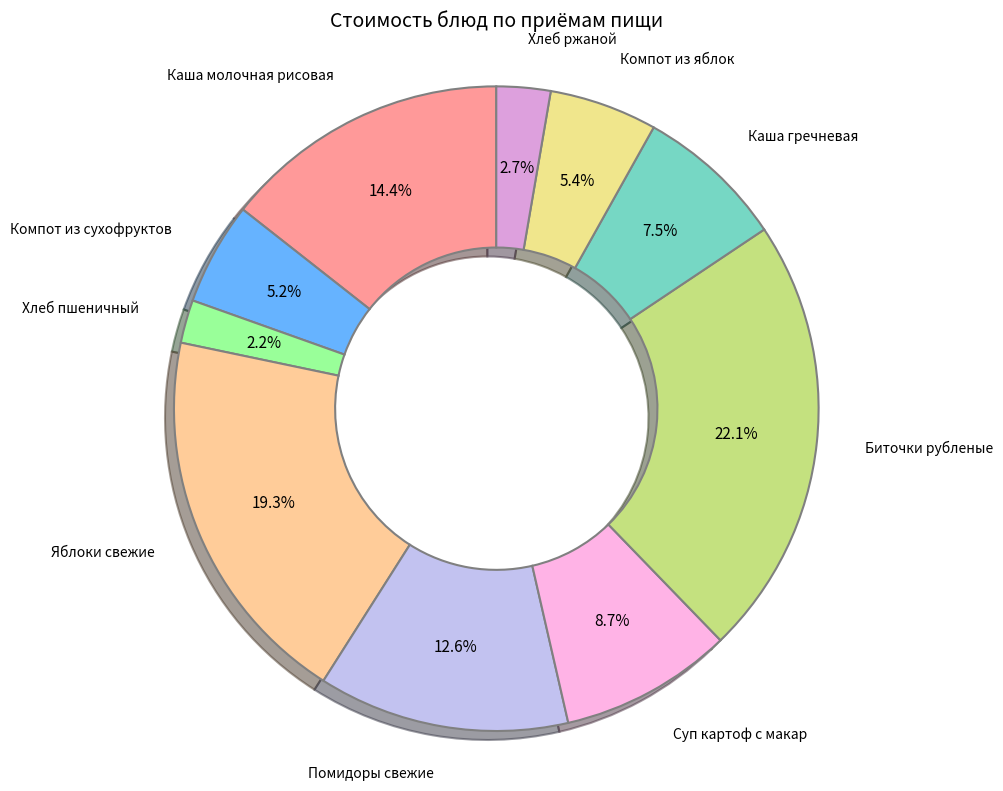

Between Хлеб ржаной and Каша молочная рисовая, which is larger?

Каша молочная рисовая